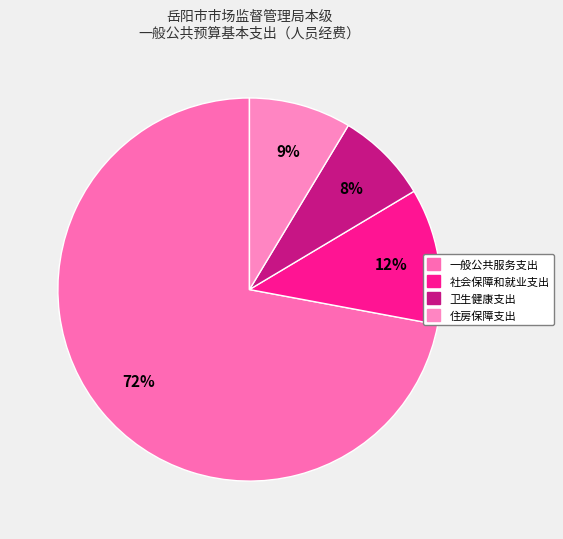

What is the ratio of the value at 住房保障支出 to the value at 一般公共服务支出?

0.1